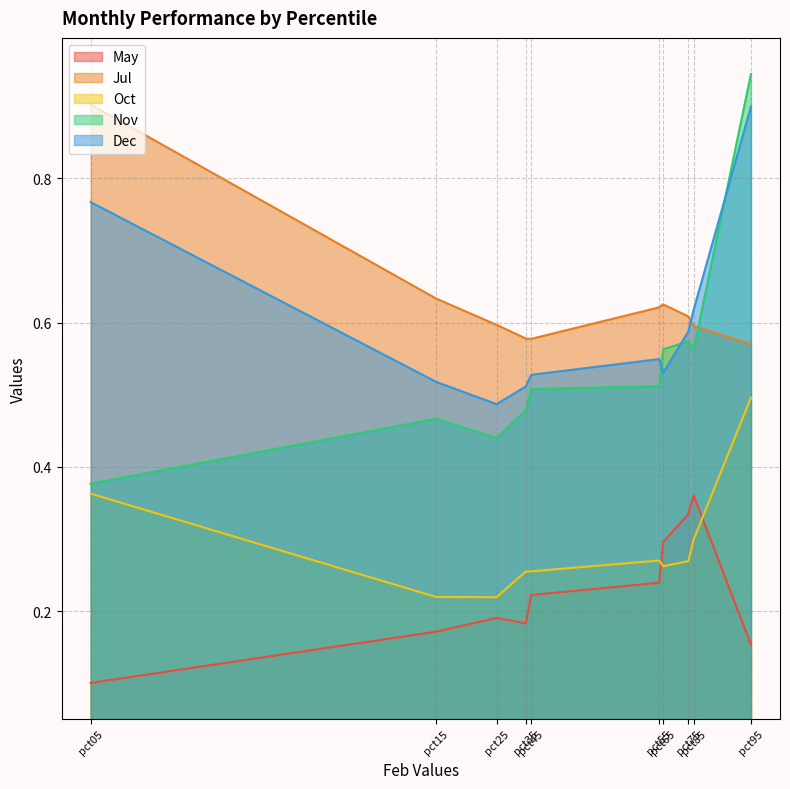

Between pct75 and pct35, which is larger?

pct75